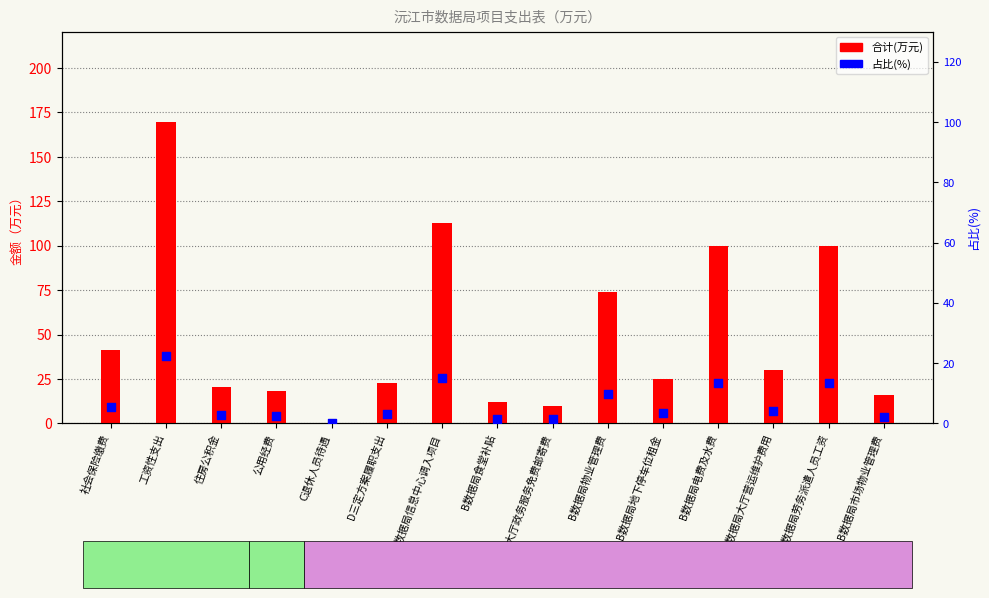

At which category is the sum across all series the highest?

工资性支出